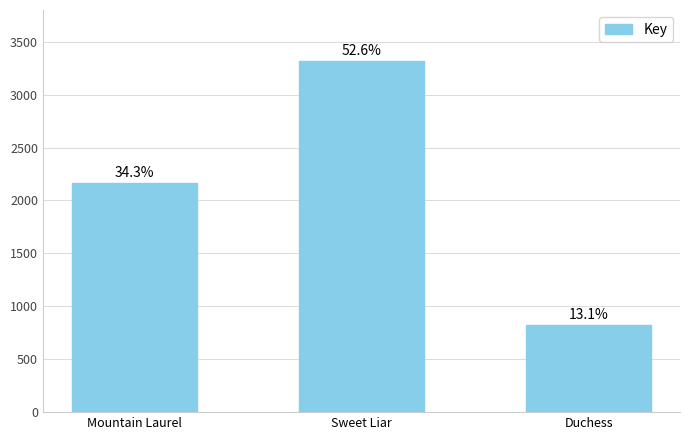

List the labels in order of value, largest first.

Sweet Liar, Mountain Laurel, Duchess